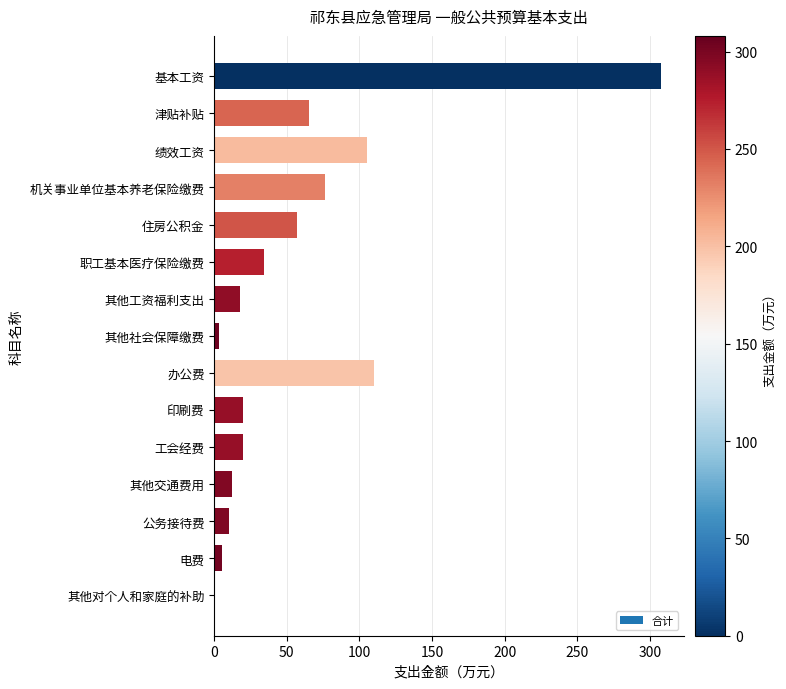

What is the sum of the values at 办公费 and 机关事业单位基本养老保险缴费?

186.1